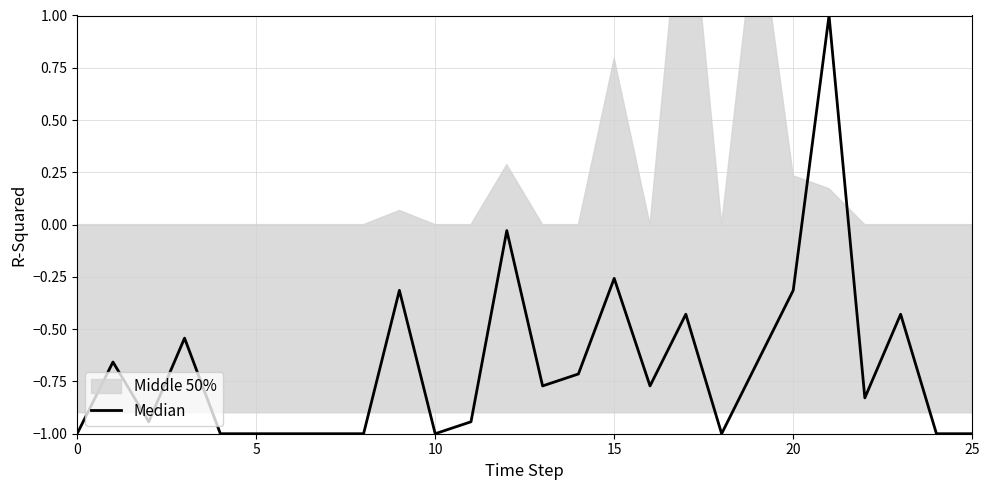

The value at 24 is -1.4. True or false?

False